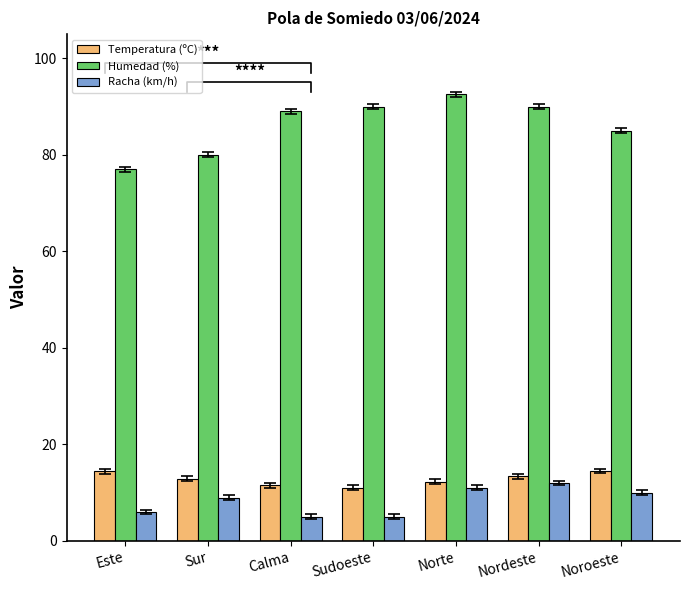

What is the label of the 3rd bar from the right?

Norte